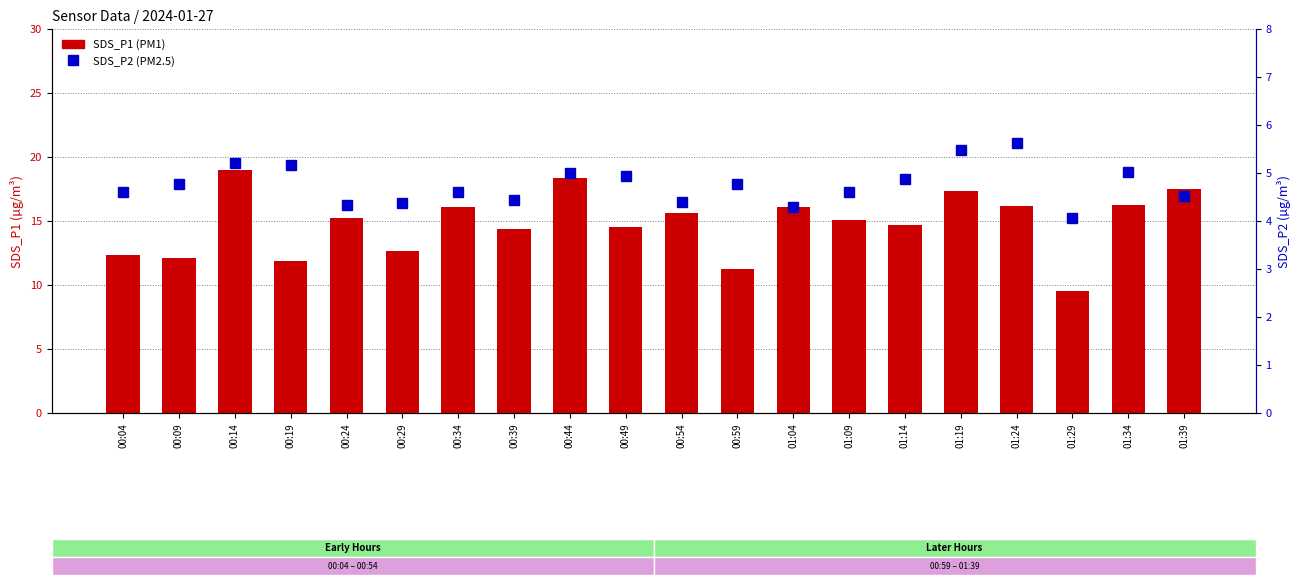

What is the label of the 1st bar from the right?

01:39